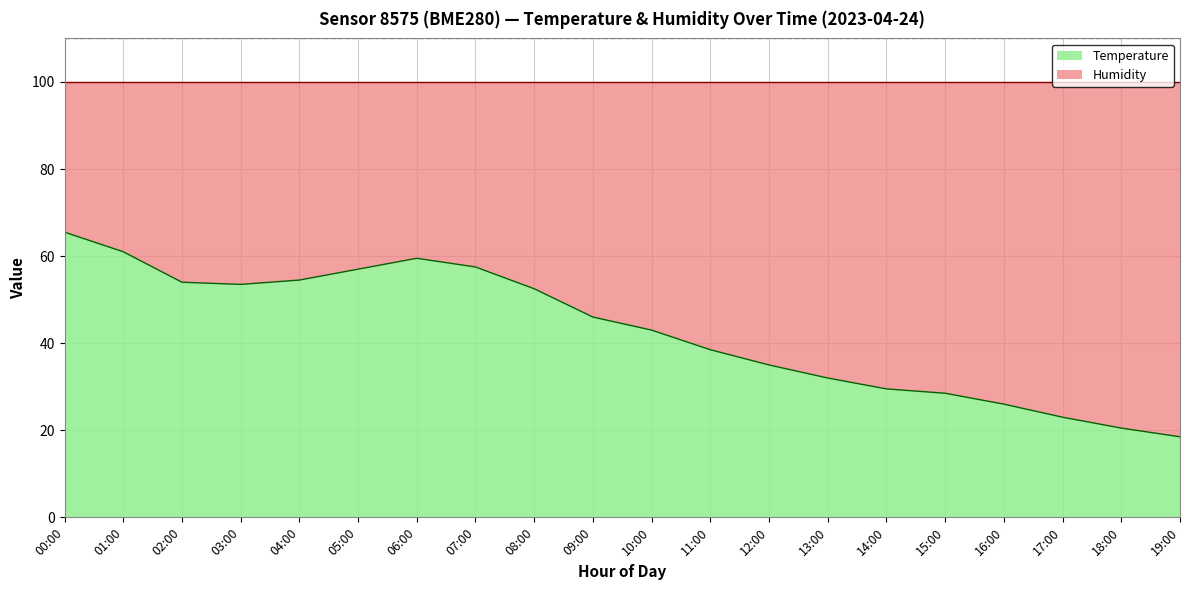

What is the value of the 15th point from the left?

29.5